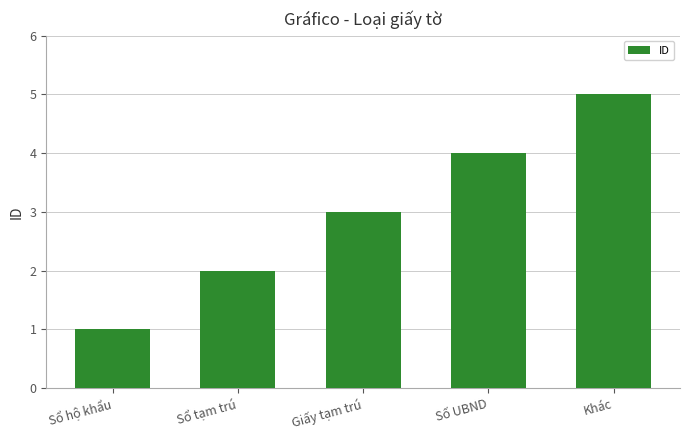

What position from the right is Số UBND?

2